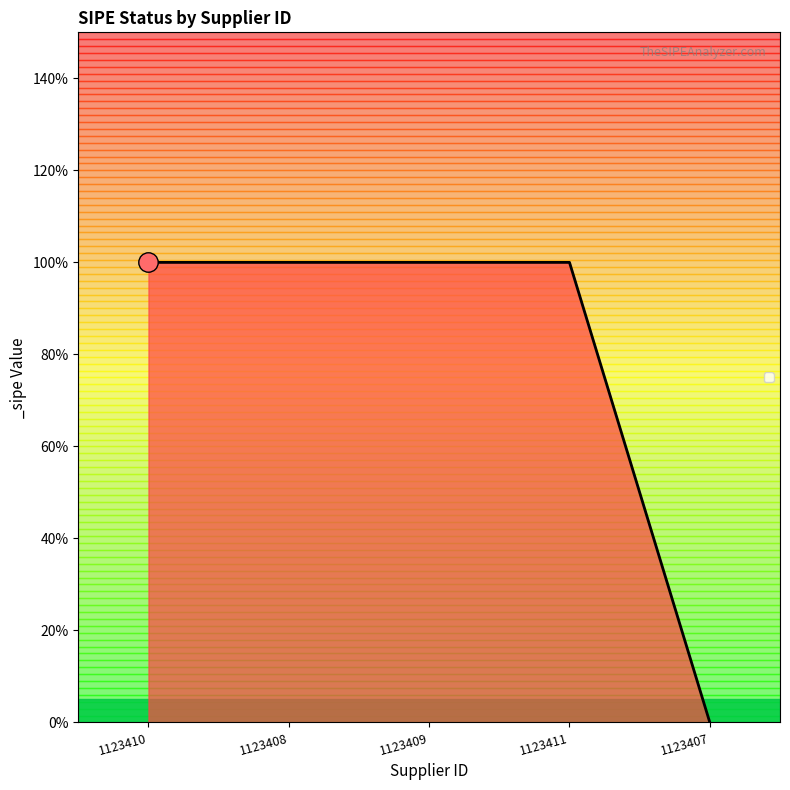

Rank the categories by value from lowest to highest.

1123407, 1123410, 1123408, 1123409, 1123411